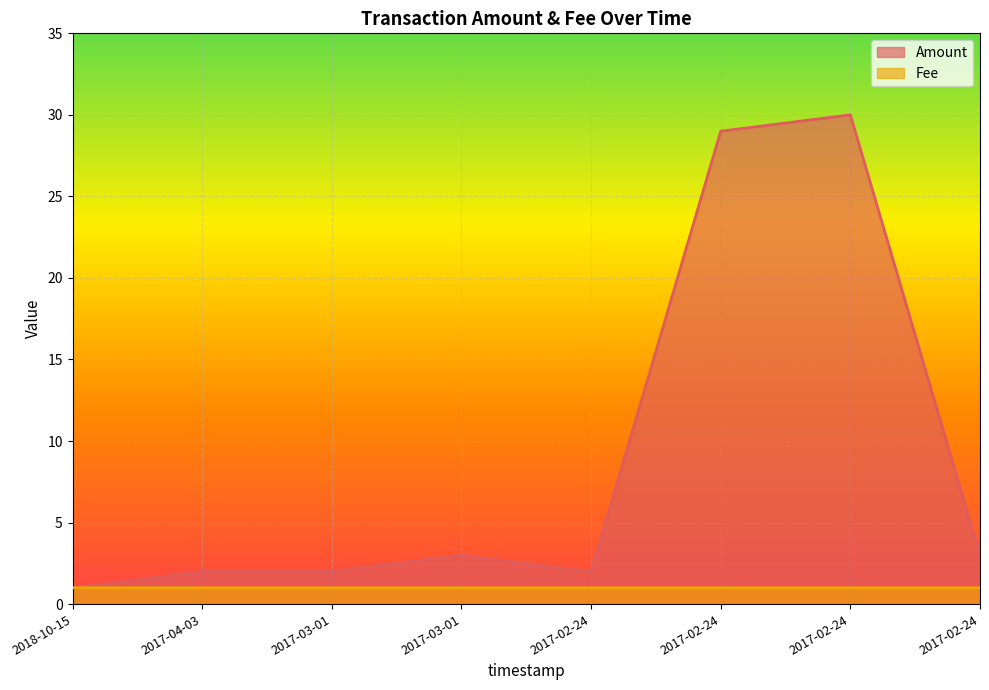

Reading left to right, list all the values displayed in this chart.

Amount: 1.0	2.0	2.0	3.0	2.0	29.0	30.0	3.0
Fee: 1.0	1.0	1.0	1.0	1.0	1.0	1.0	1.0